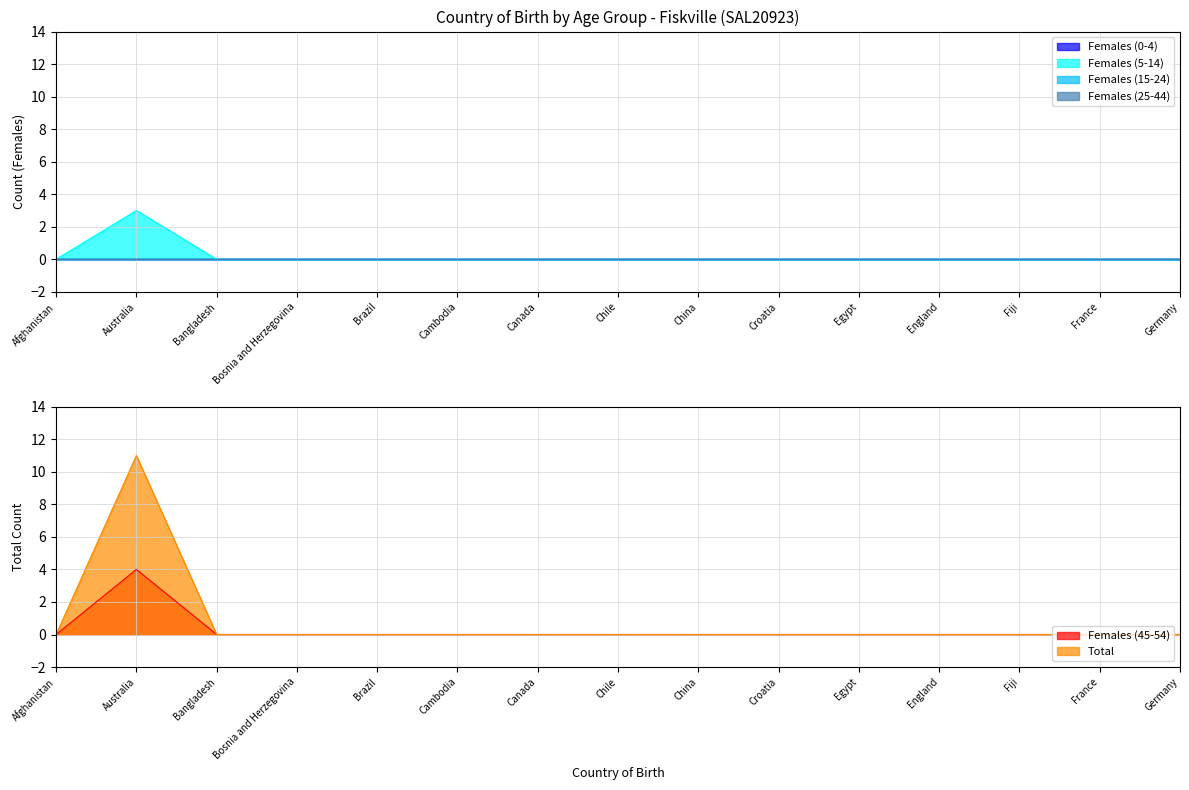

The value of Total at Cambodia is 0. True or false?

True